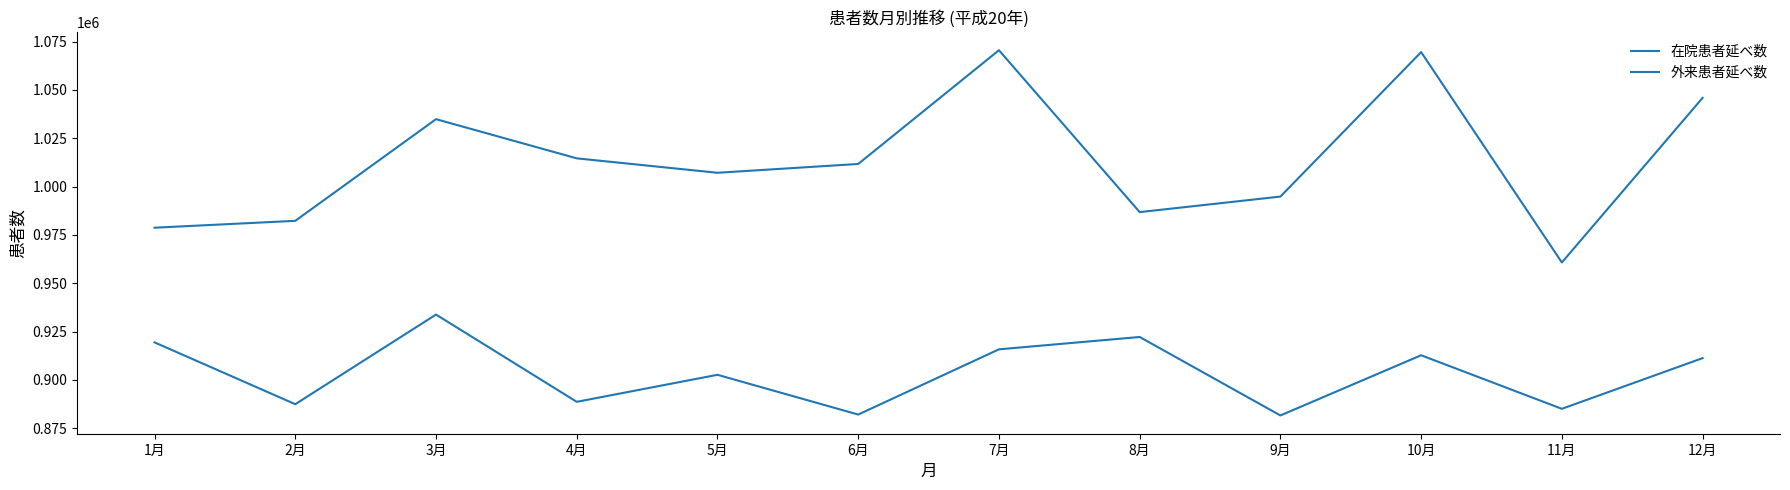

True or false: 在院患者延べ数 has more than 1 points higher than both neighbors.

True